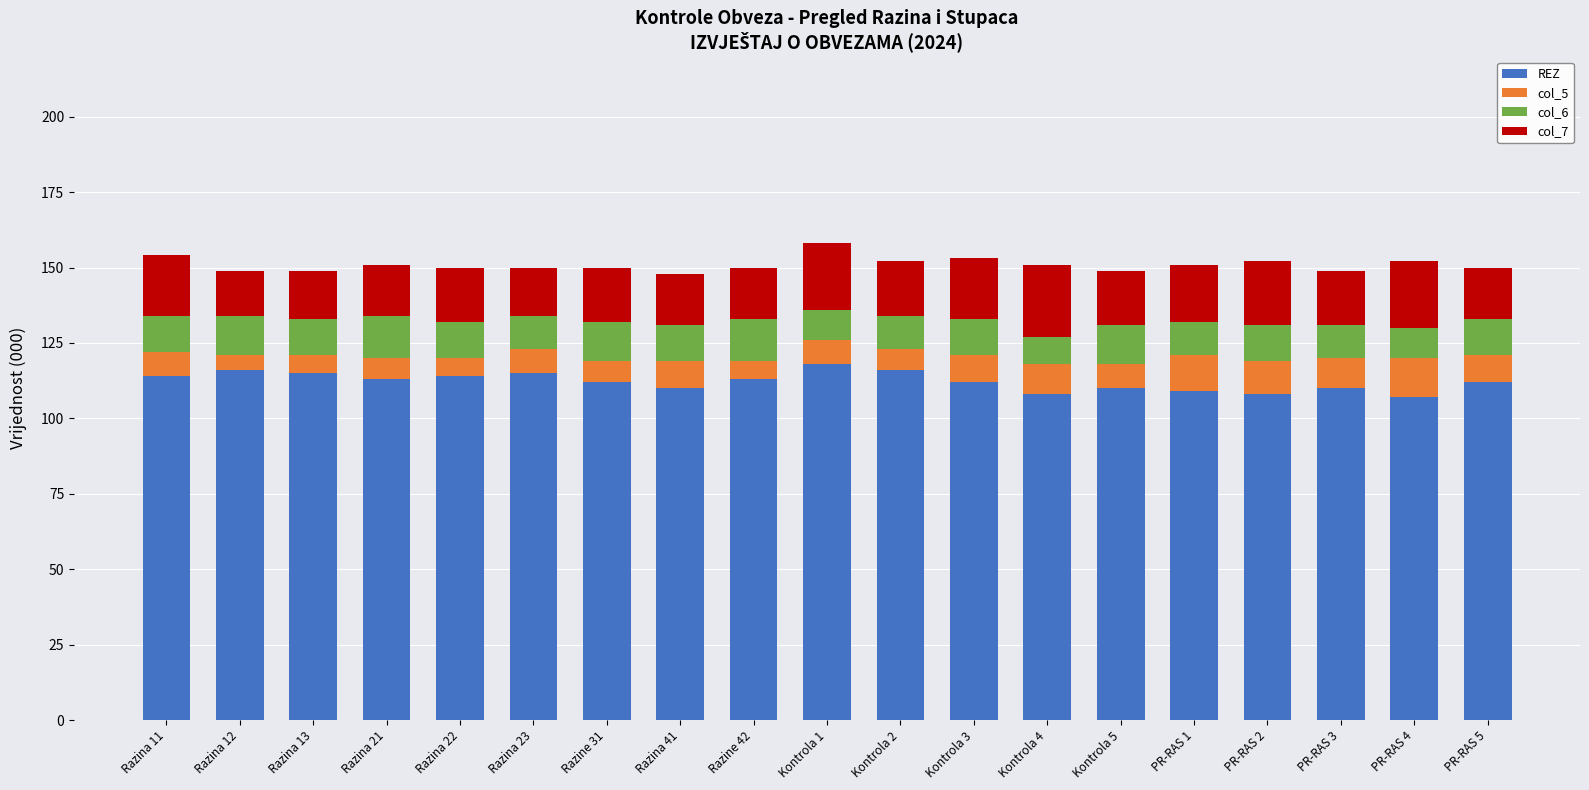

Count the number of categories in the chart.

19